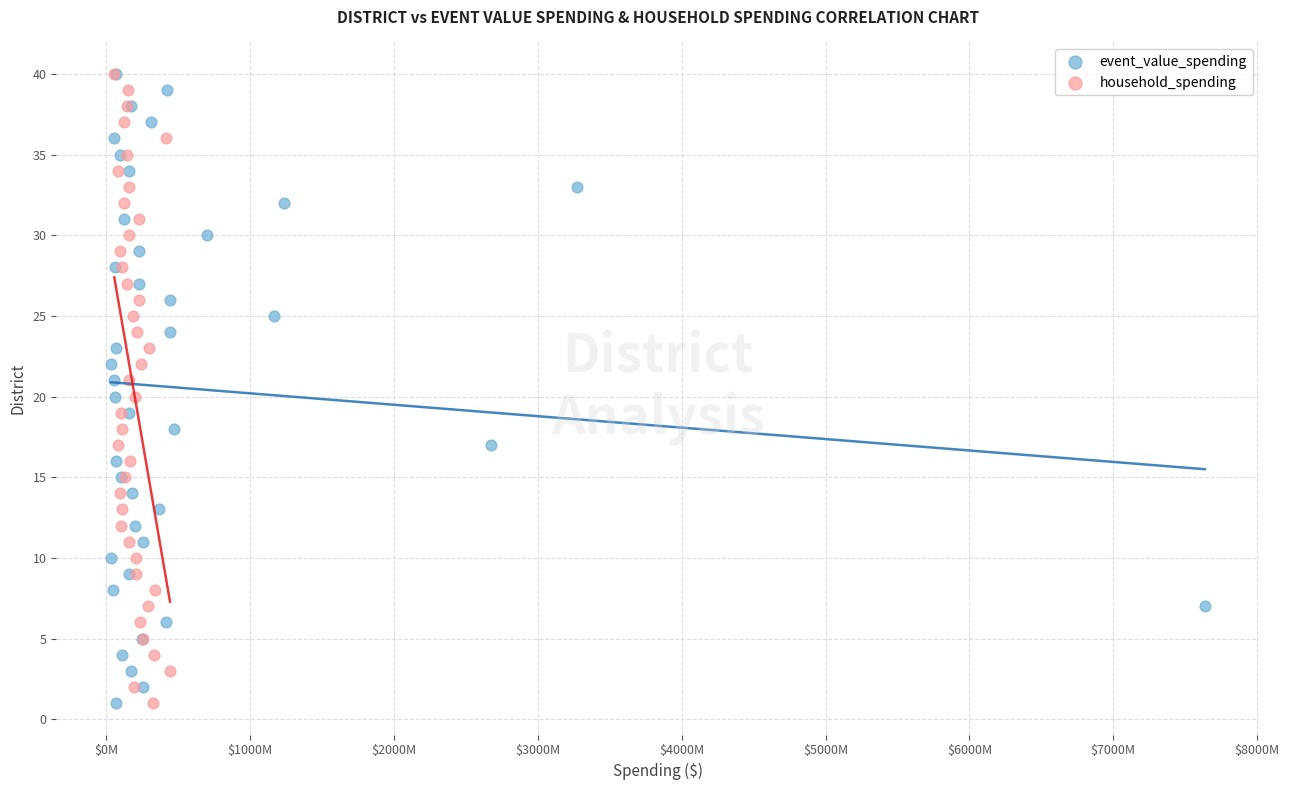

What are all the series names shown in the legend?

event_value_spending, household_spending